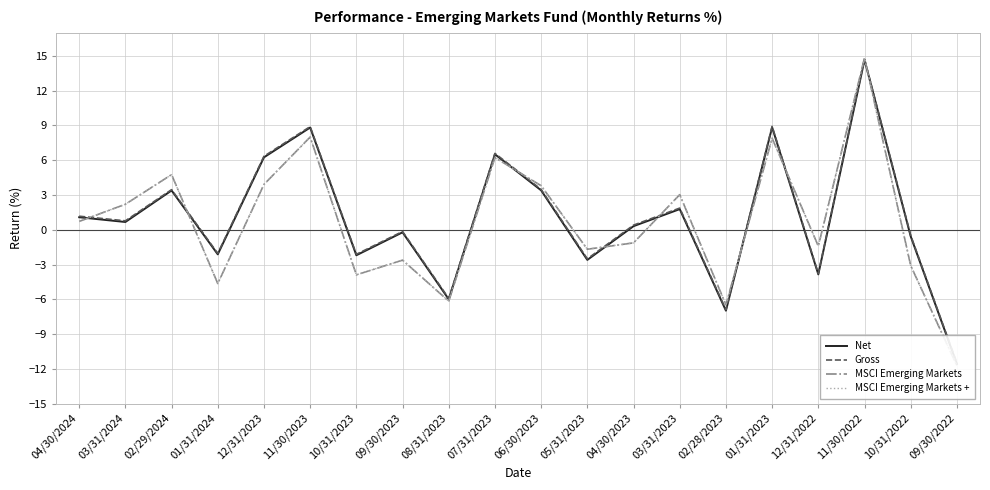

Reading left to right, extract all data points from this chart.

Net: 04/30/2024=1.1	03/31/2024=0.7	02/29/2024=3.4	01/31/2024=-2.1	12/31/2023=6.2	11/30/2023=8.8	10/31/2023=-2.2	09/30/2023=-0.2	08/31/2023=-6.0	07/31/2023=6.5	06/30/2023=3.4	05/31/2023=-2.6	04/30/2023=0.3	03/31/2023=1.8	02/28/2023=-7.0	01/31/2023=8.8	12/31/2022=-3.9	11/30/2022=14.7	10/31/2022=-0.6	09/30/2022=-11.6
Gross: 04/30/2024=1.2	03/31/2024=0.8	02/29/2024=3.5	01/31/2024=-2.0	12/31/2023=6.3	11/30/2023=8.9	10/31/2023=-2.1	09/30/2023=-0.1	08/31/2023=-5.9	07/31/2023=6.6	06/30/2023=3.5	05/31/2023=-2.5	04/30/2023=0.4	03/31/2023=1.9	02/28/2023=-6.9	01/31/2023=8.9	12/31/2022=-3.8	11/30/2022=14.7	10/31/2022=-0.5	09/30/2022=-11.5
MSCI Emerging Markets: 04/30/2024=0.7	03/31/2024=2.2	02/29/2024=4.8	01/31/2024=-4.6	12/31/2023=3.9	11/30/2023=8.0	10/31/2023=-3.9	09/30/2023=-2.6	08/31/2023=-6.2	07/31/2023=6.2	06/30/2023=3.8	05/31/2023=-1.7	04/30/2023=-1.1	03/31/2023=3.0	02/28/2023=-6.5	01/31/2023=7.9	12/31/2022=-1.4	11/30/2022=14.8	10/31/2022=-3.1	09/30/2022=-11.7
MSCI Emerging Markets +: 04/30/2024=0.7	03/31/2024=2.2	02/29/2024=4.8	01/31/2024=-4.6	12/31/2023=3.9	11/30/2023=8.0	10/31/2023=-3.9	09/30/2023=-2.6	08/31/2023=-6.2	07/31/2023=6.2	06/30/2023=3.8	05/31/2023=-1.7	04/30/2023=-1.1	03/31/2023=3.0	02/28/2023=-6.5	01/31/2023=7.9	12/31/2022=-1.4	11/30/2022=14.8	10/31/2022=-3.1	09/30/2022=-11.7